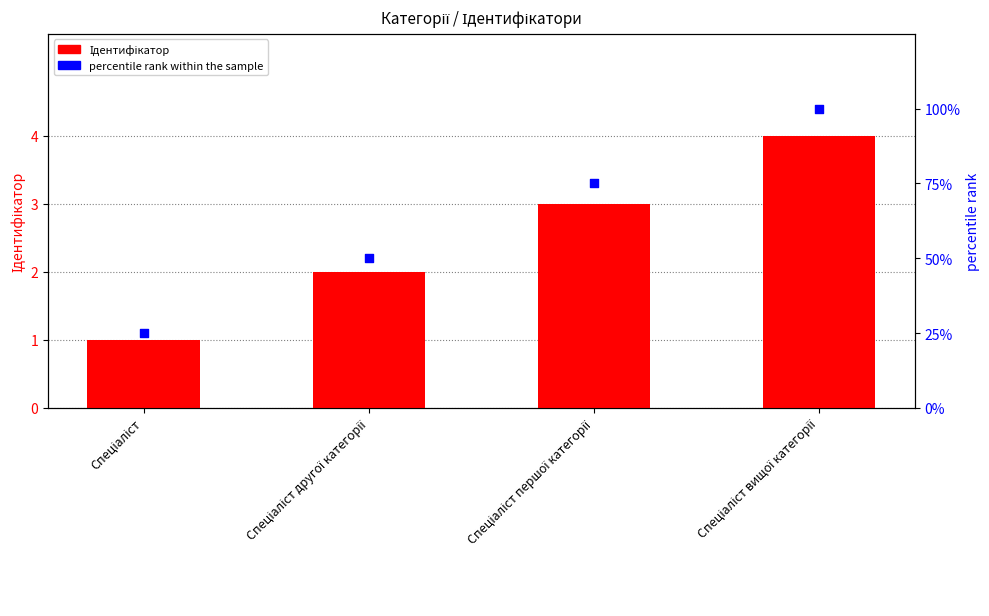

Which series has the widest spread of Y values?

percentile rank within the sample